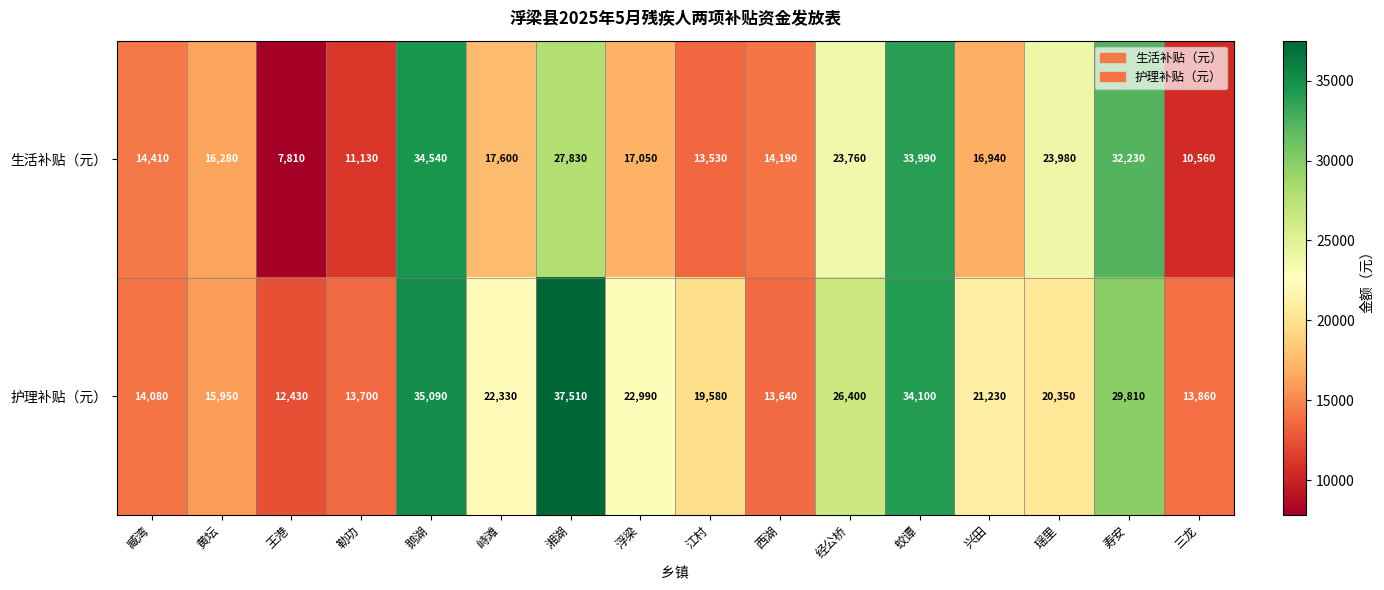

What is the maximum value shown in the chart?

37510